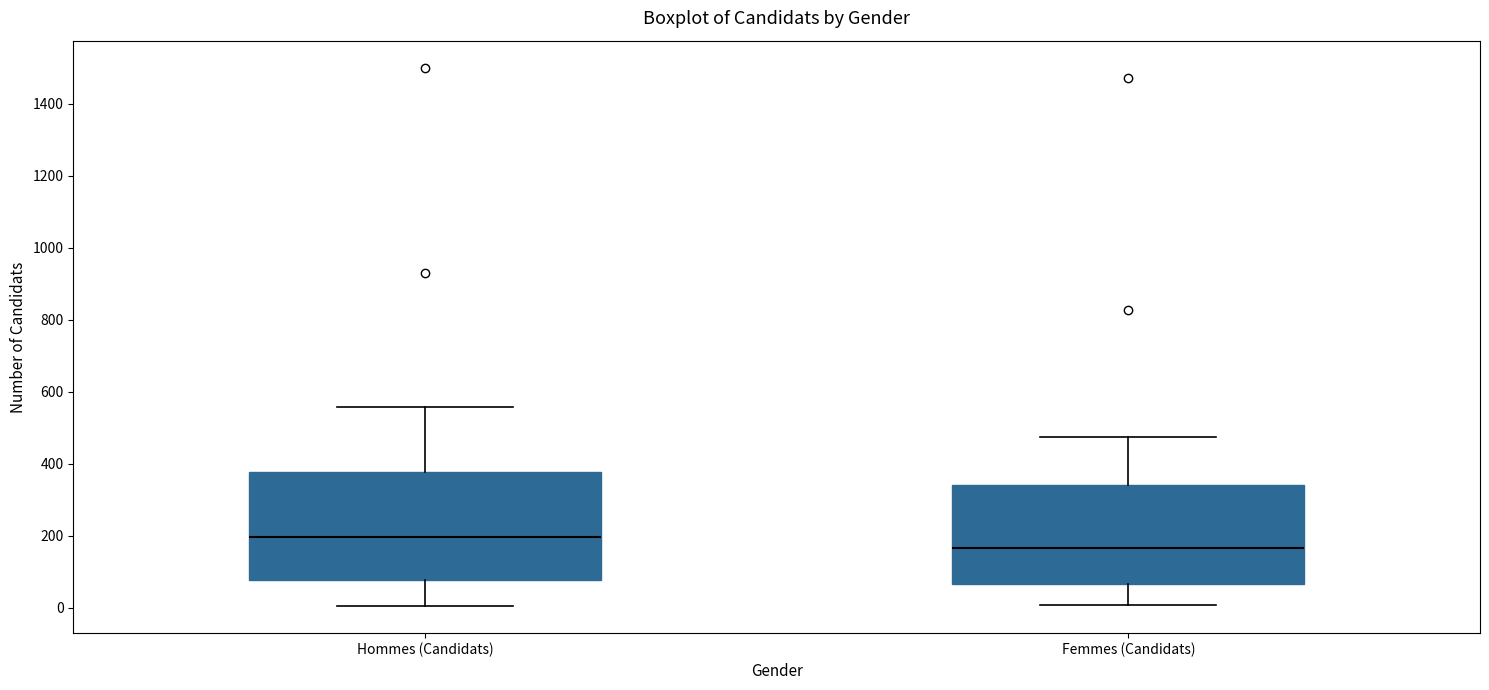

Reading left to right, transcribe this box plot: for each box, give where its median line is, the range the box spans, and where its two whiskers end, as read against the y-axis. The values are not printed on the chart, so give them approximately, as read against the axis.

Hommes (Candidats): median 200, box 80 to 380, whiskers 0 to 560
Femmes (Candidats): median 160, box 60 to 340, whiskers 0 to 480